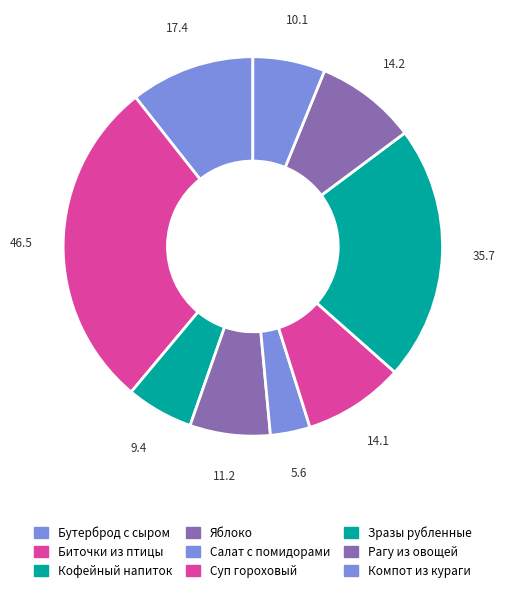

How many segments does this pie chart have?

9